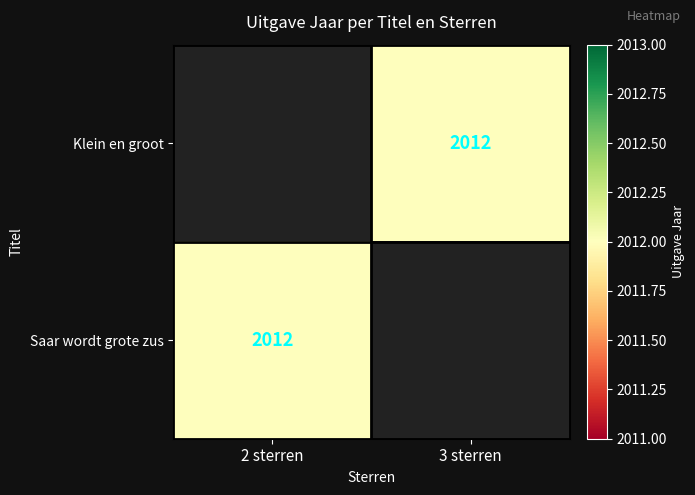

Rank the series by their maximum value, from highest to lowest.

Klein en groot, Saar wordt grote zus